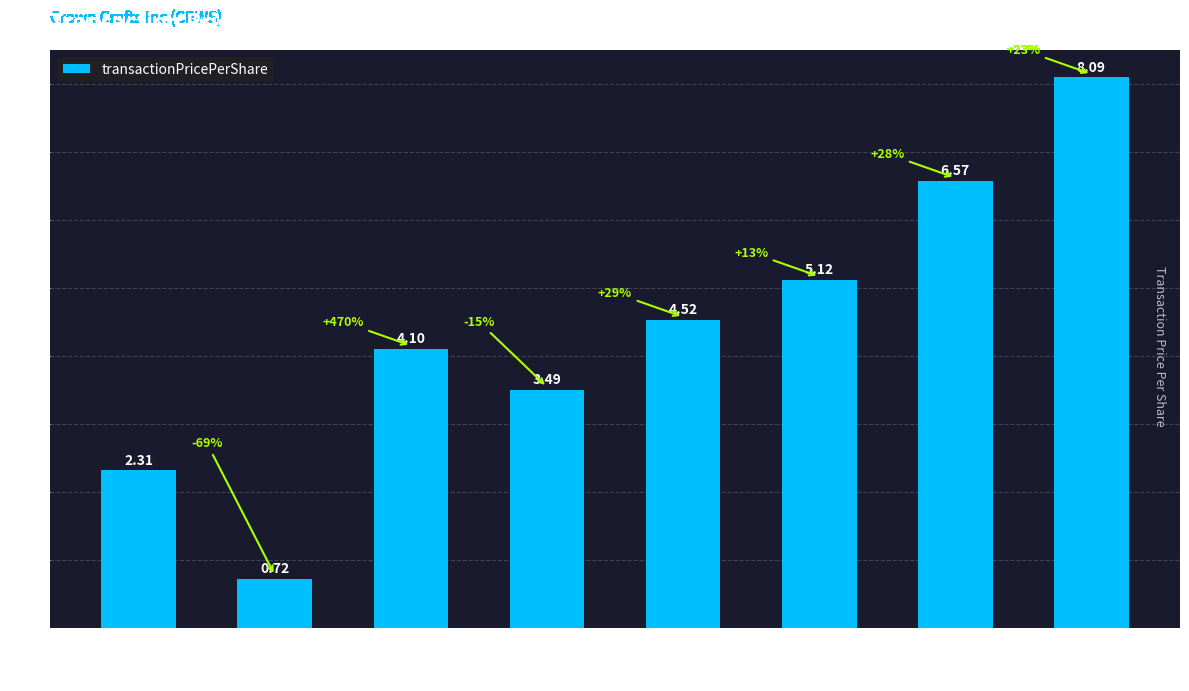

What is the sum of all values?

34.9